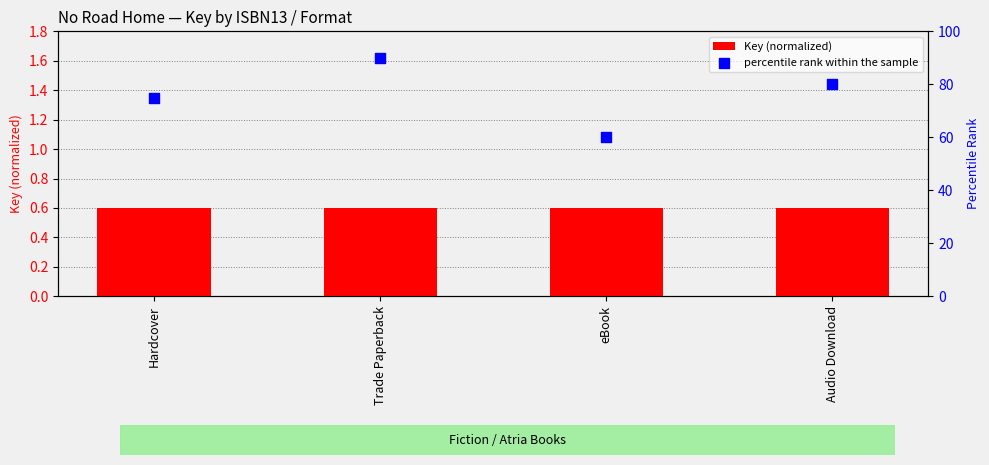

Is the value of percentile rank within the sample at Hardcover greater than the value of Key (normalized) at eBook?

Yes